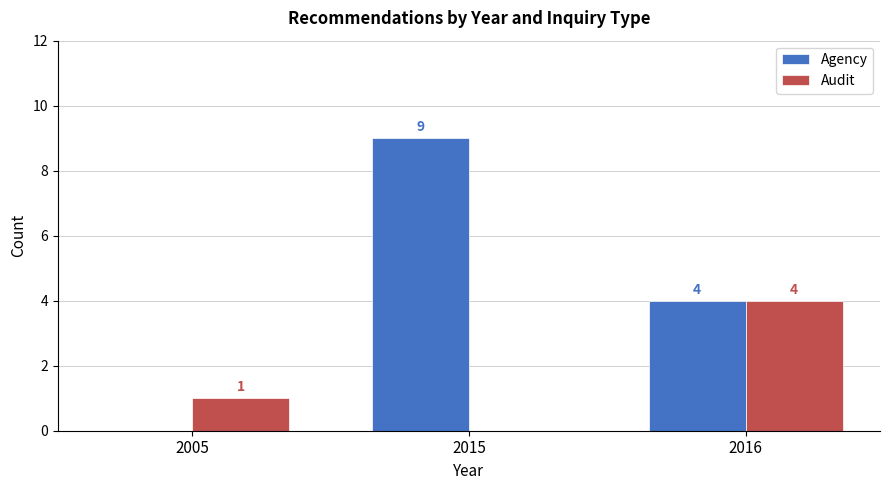

What is the highest value of the Agency series?

9